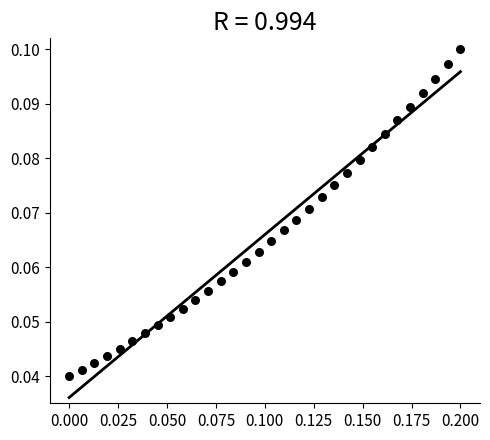

Count the number of points in this scatter plot.

32